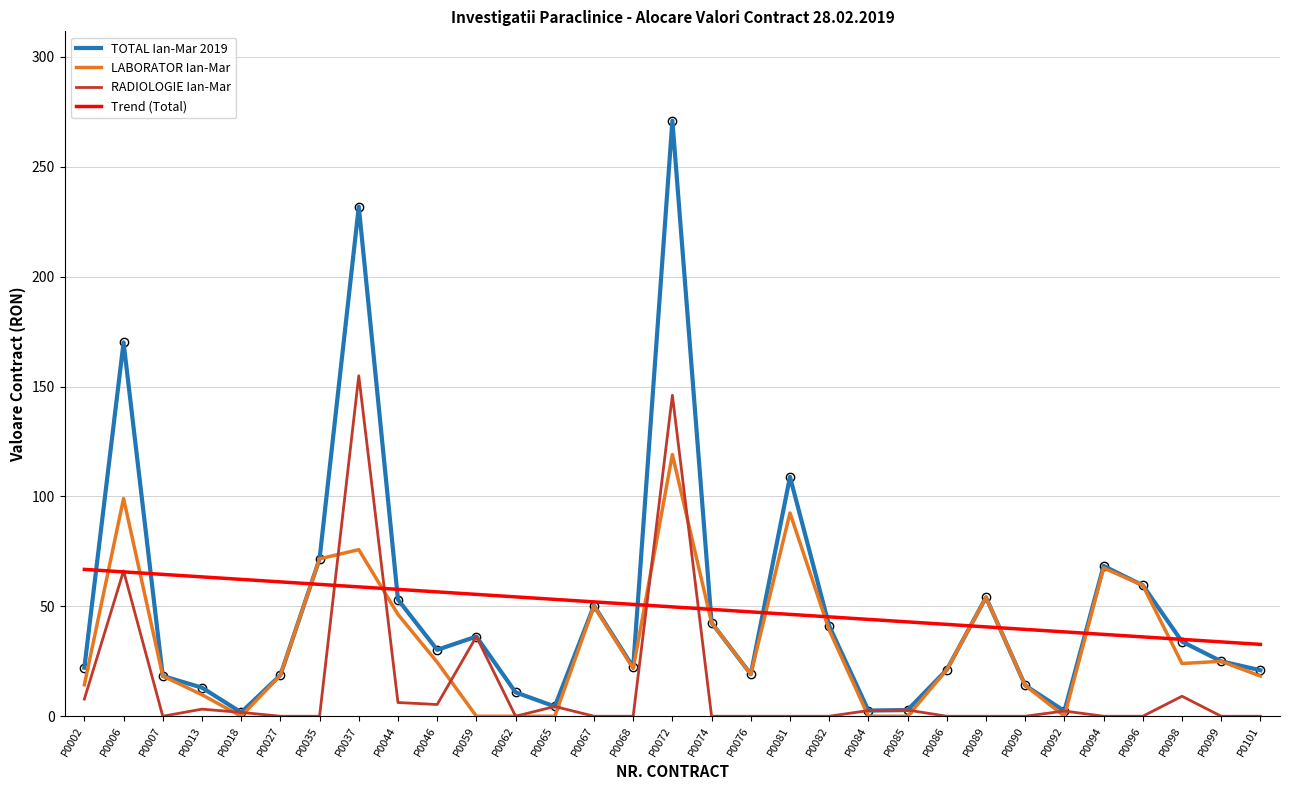

Rank the series by their maximum value, from highest to lowest.

TOTAL Ian-Mar 2019, RADIOLOGIE Ian-Mar, LABORATOR Ian-Mar, Trend (Total)